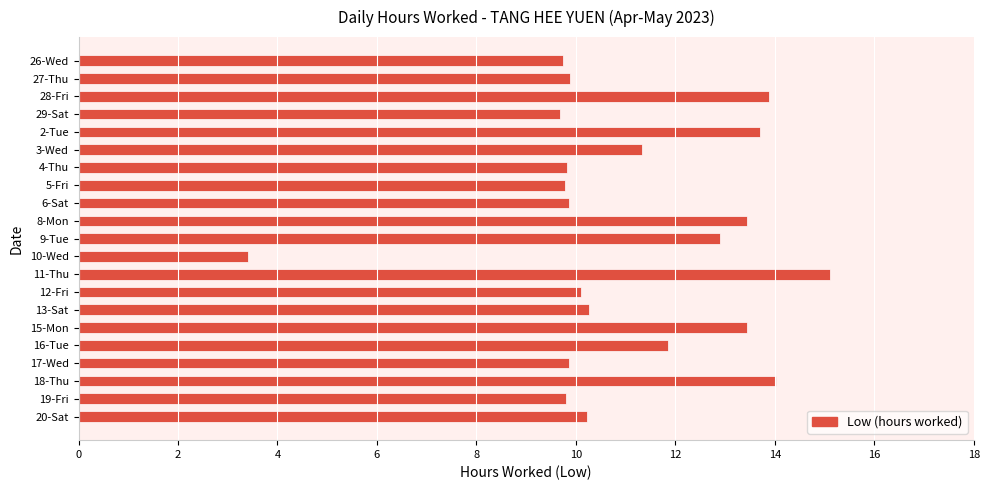

True or false: the data shows 13.4 at 5-Fri.

False